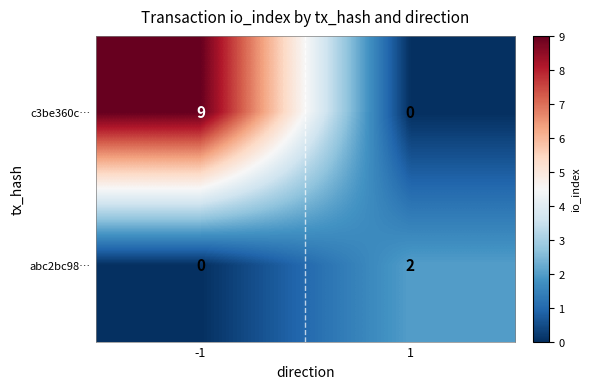

How many values in the abc2bc98… series are below 2?

1